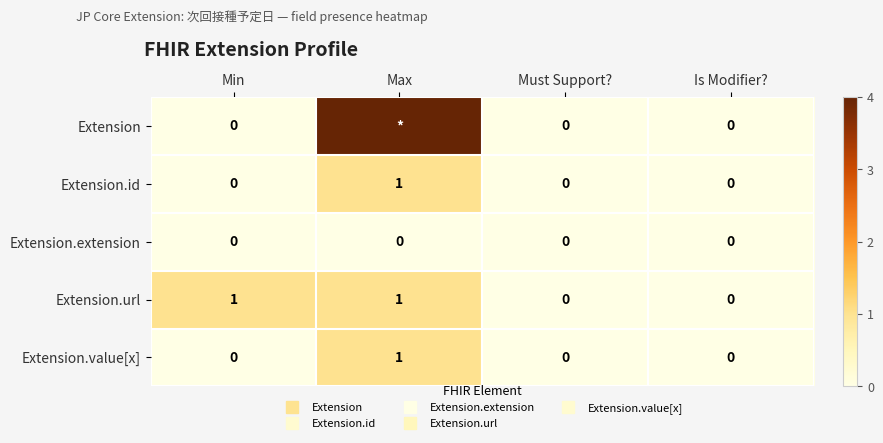

True or false: Extension has a value of 0 at Must Support?.

True